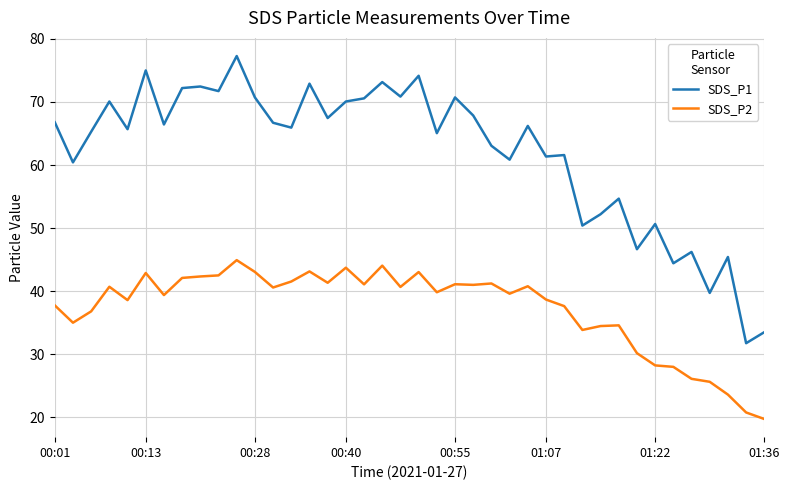

Rank the series by their maximum value, from lowest to highest.

SDS_P2, SDS_P1